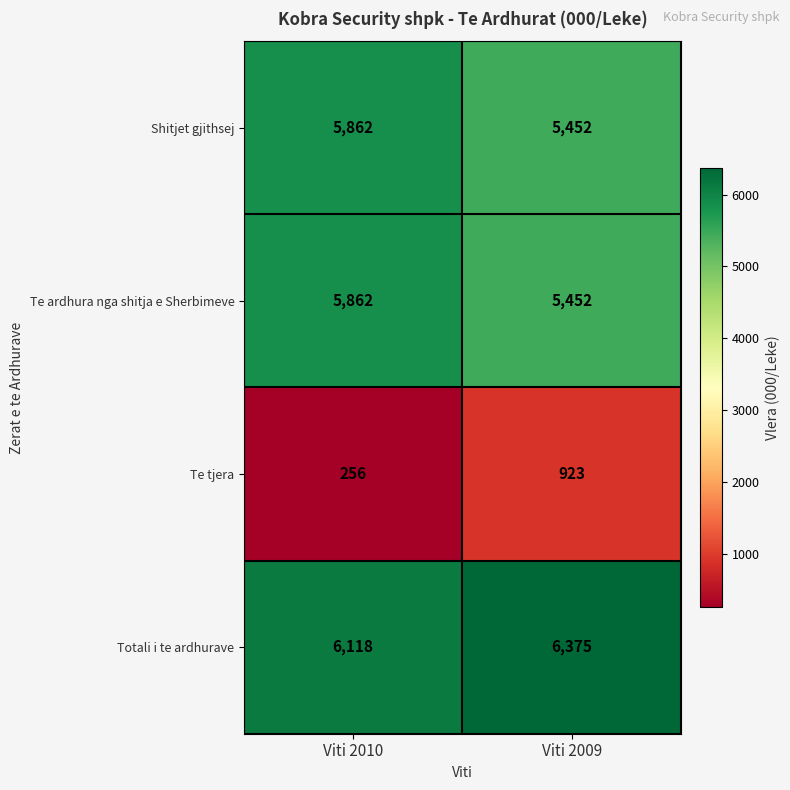

What is the total value across all series at Viti 2009?

18202